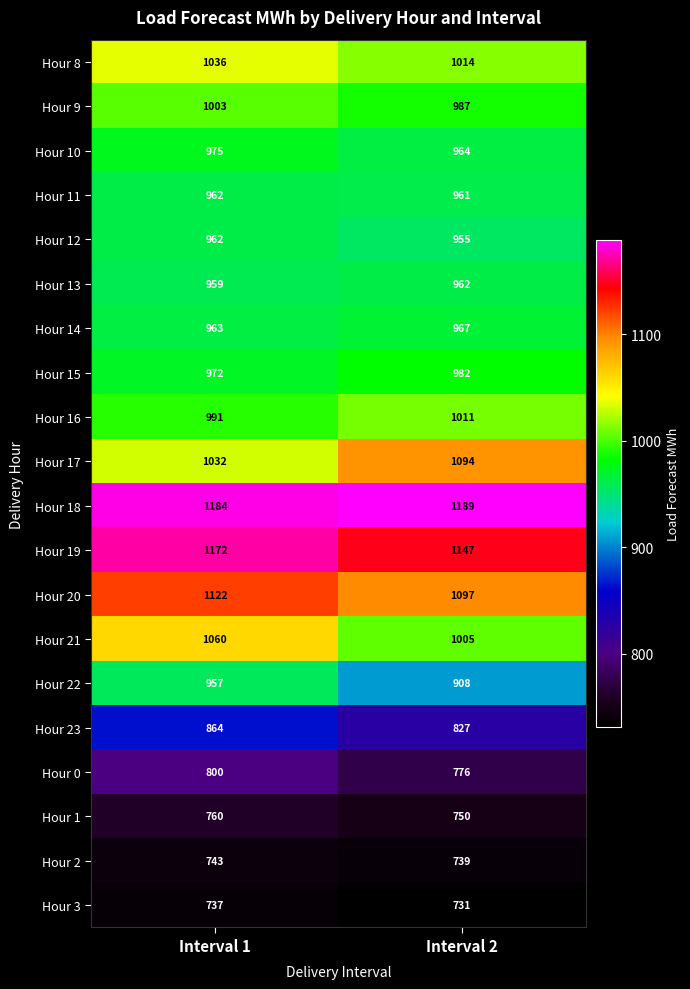

How many categories are shown in the chart?

2